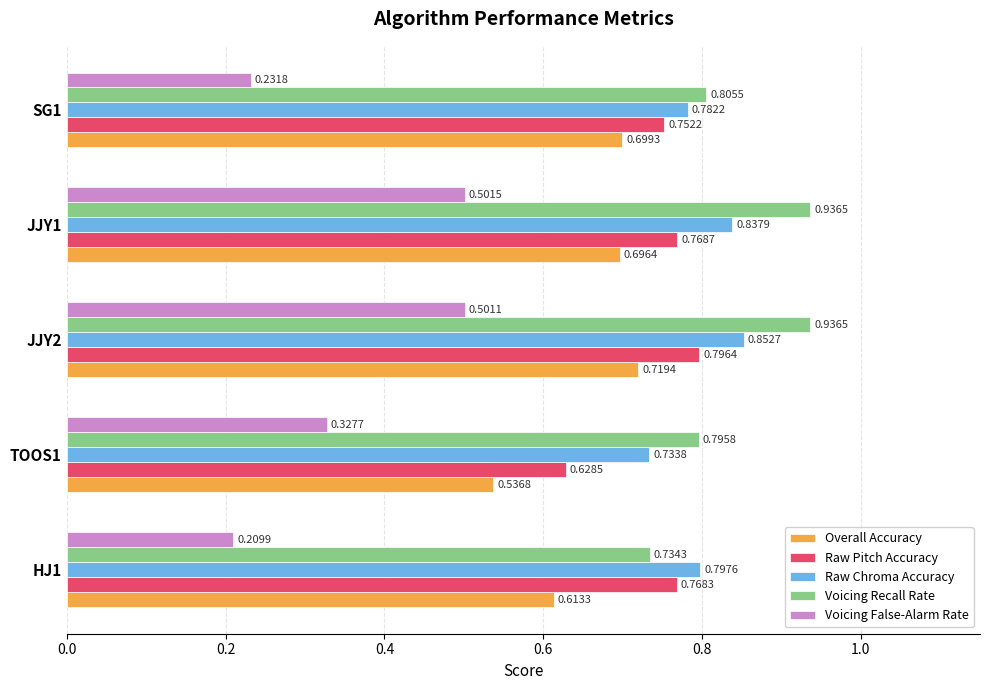

Which series has the largest total across all categories?

Voicing Recall Rate